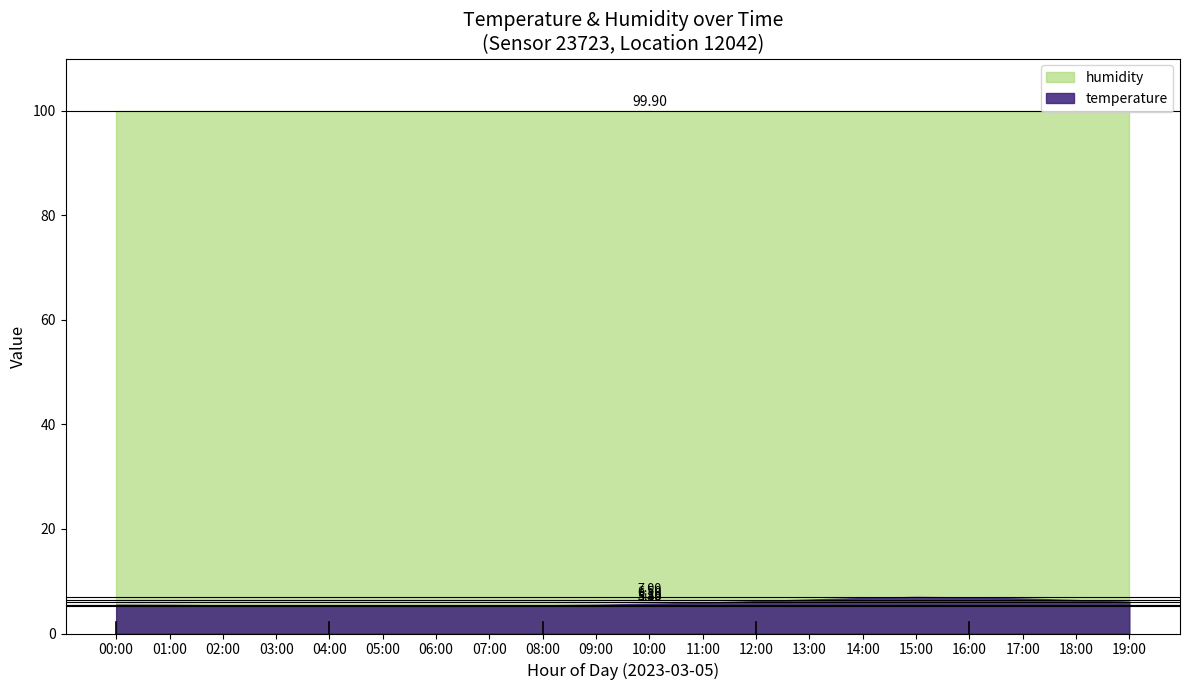

True or false: humidity and temperature intersect in this chart.

False